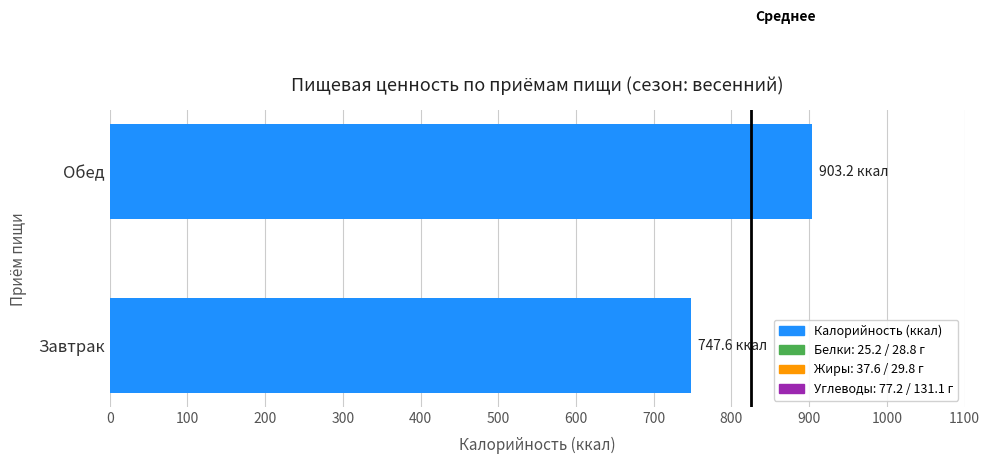

Rank the categories by value from lowest to highest.

Завтрак, Обед